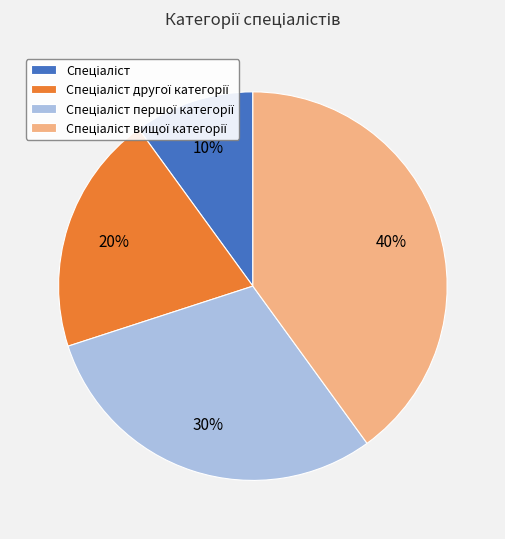

To the nearest percent, what is the difference between the largest and smallest slice percentages?

30%